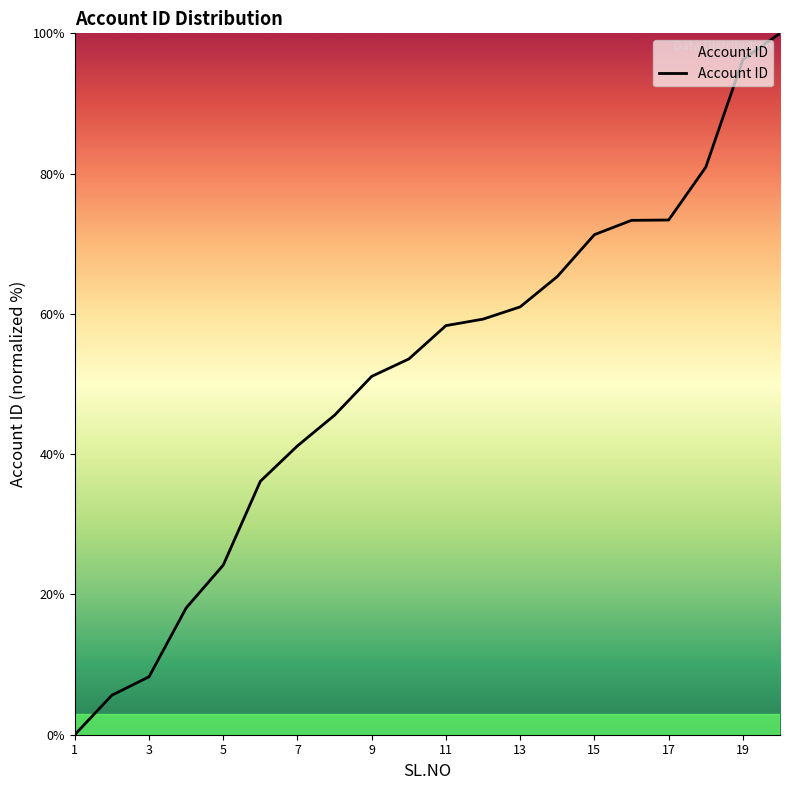

What is the maximum value shown in the chart?

100.0